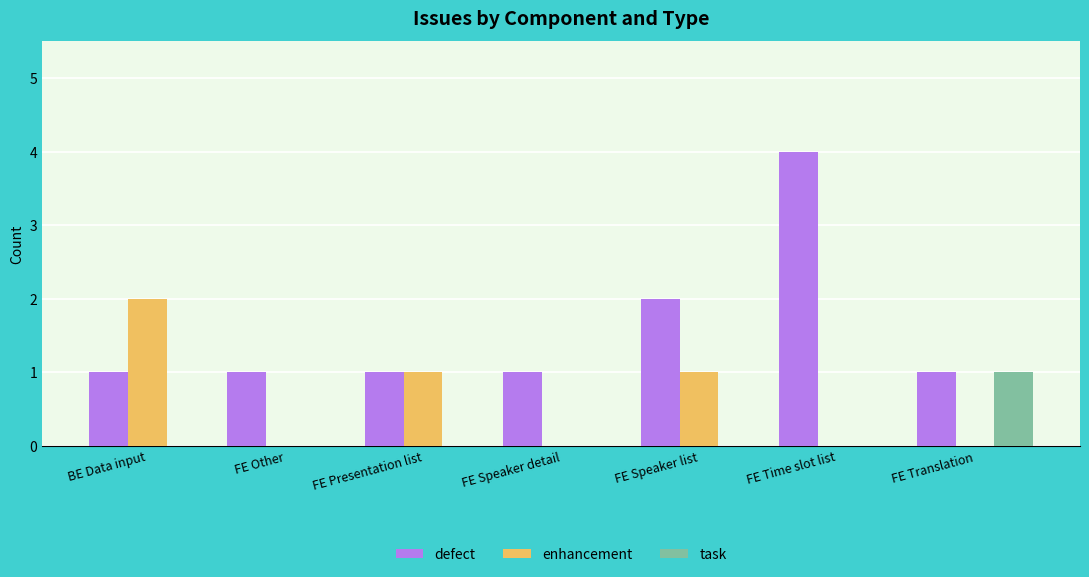

How many series are shown in this chart?

3